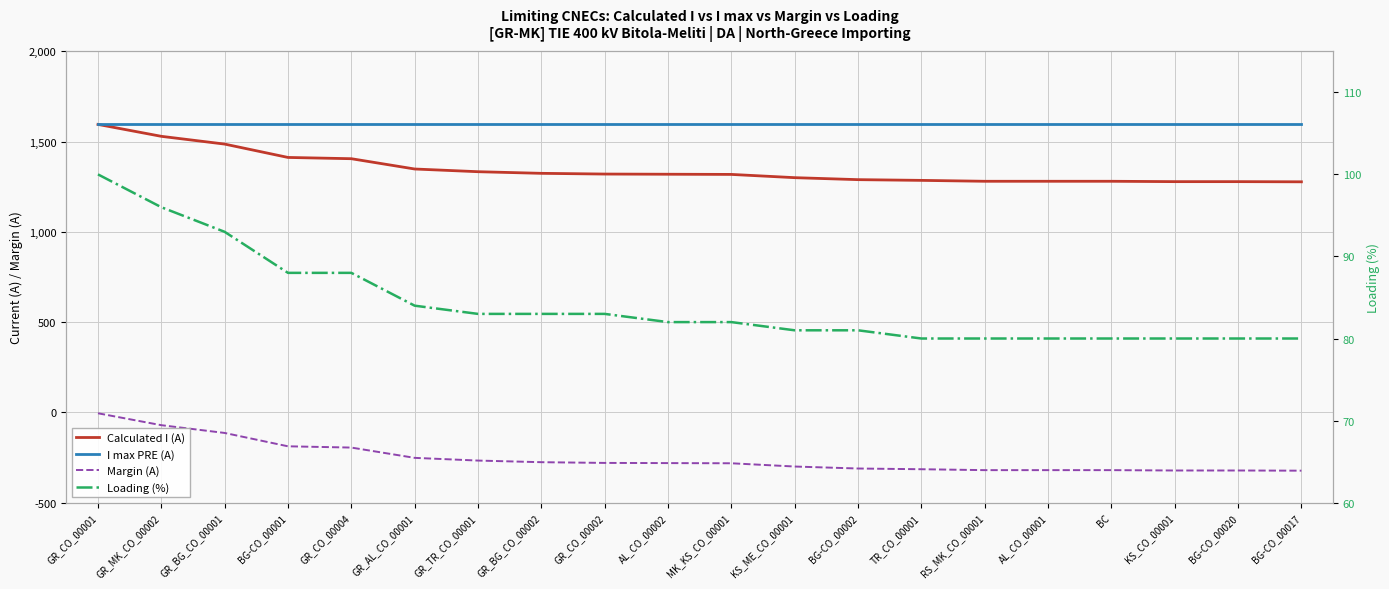

What is the sum of the I max PRE (A) values at GR_AL_CO_00001 and KS_ME_CO_00001?

3200